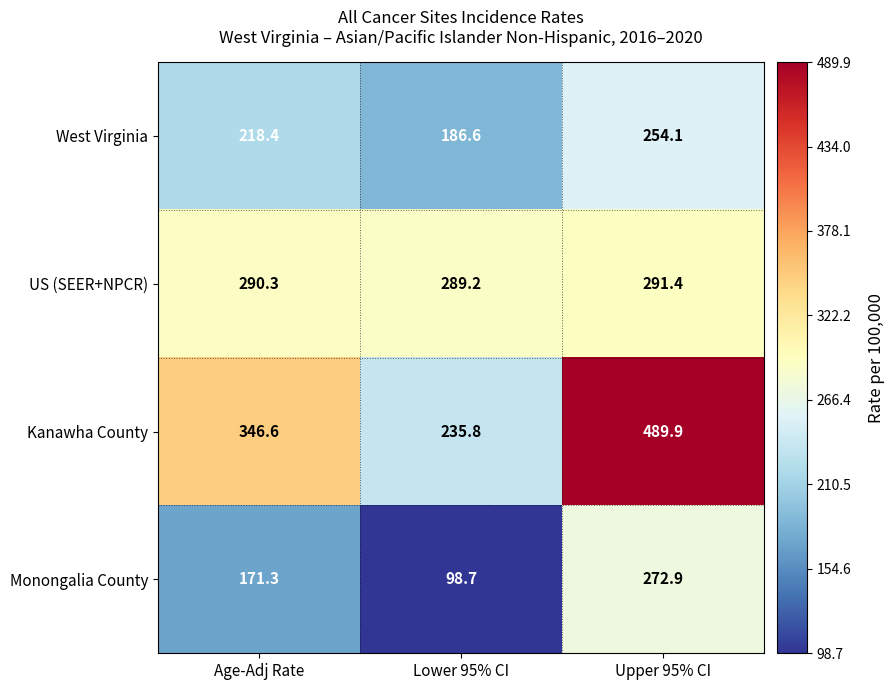

Rank the series by their maximum value, from lowest to highest.

West Virginia, Monongalia County, US (SEER+NPCR), Kanawha County